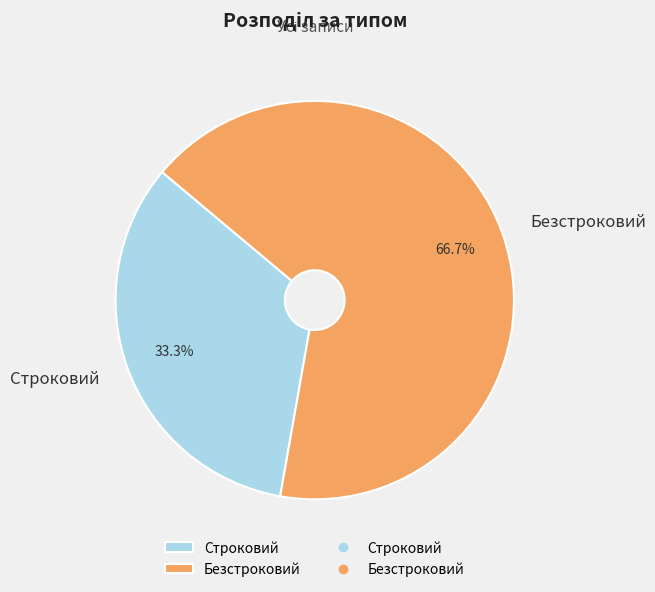

How many slices are in this pie chart?

2